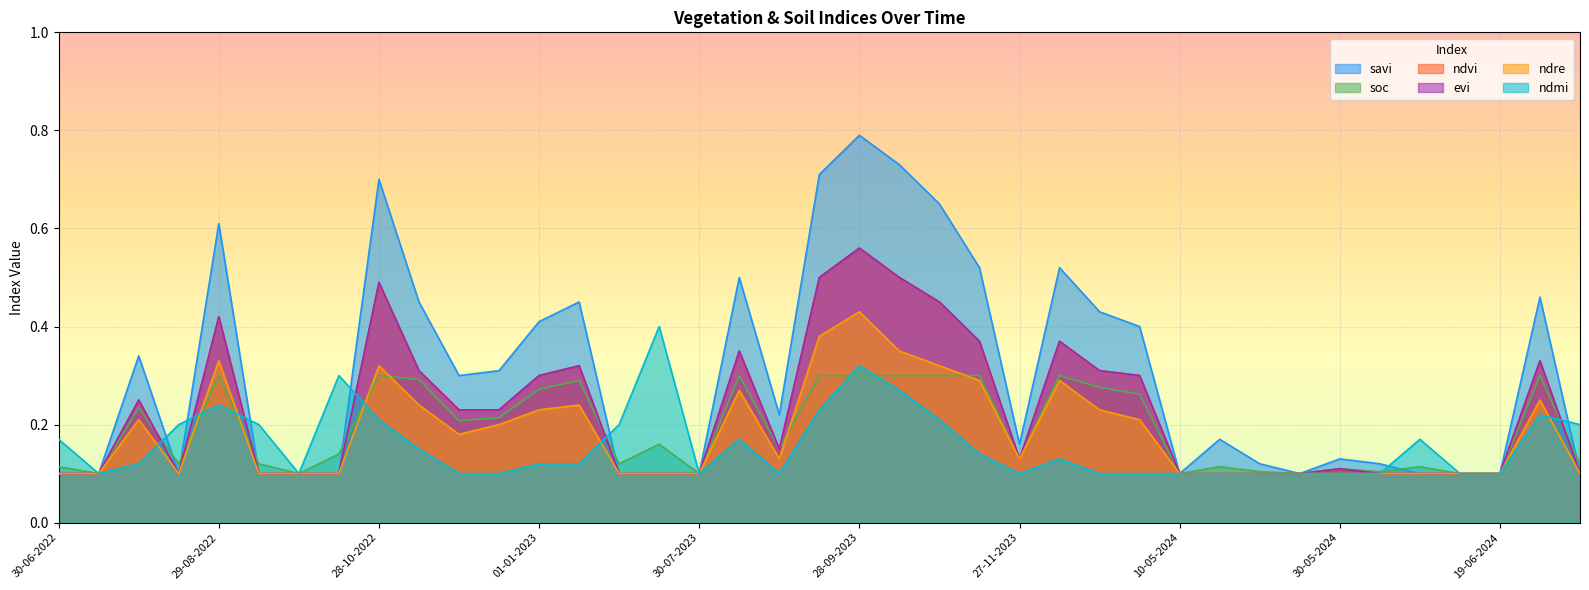

What is the lowest value of the evi series?

0.1